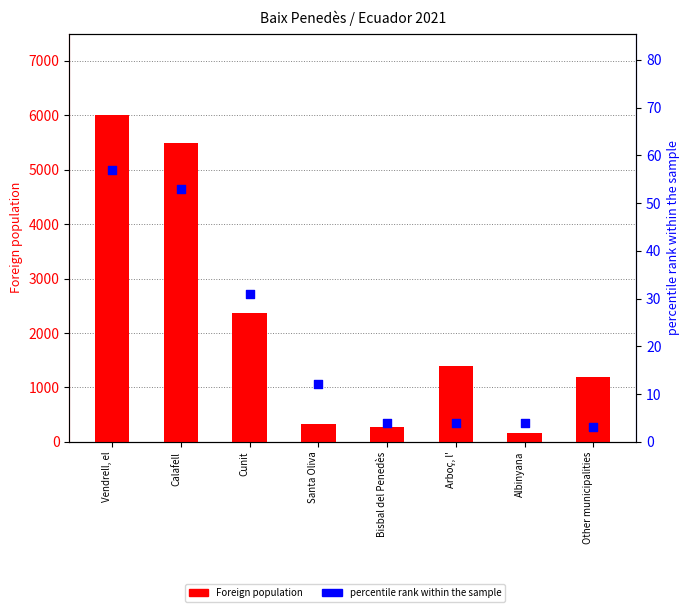

At how many categories does at least one series exceed 4343?

2